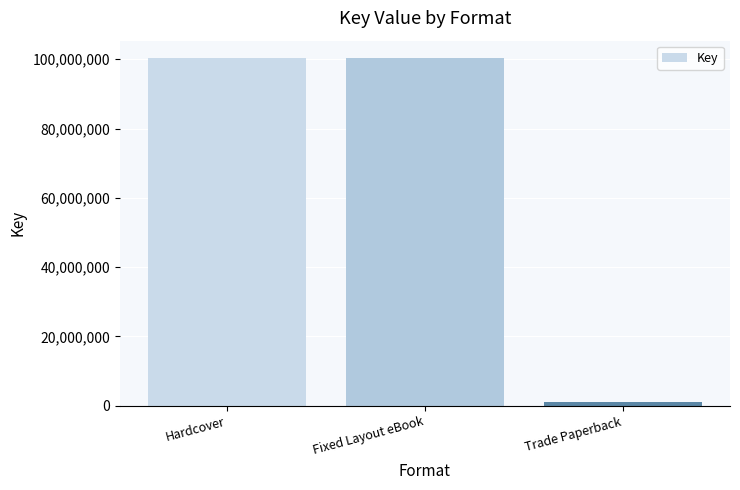

What is the difference between the maximum and minimum values?

99281562